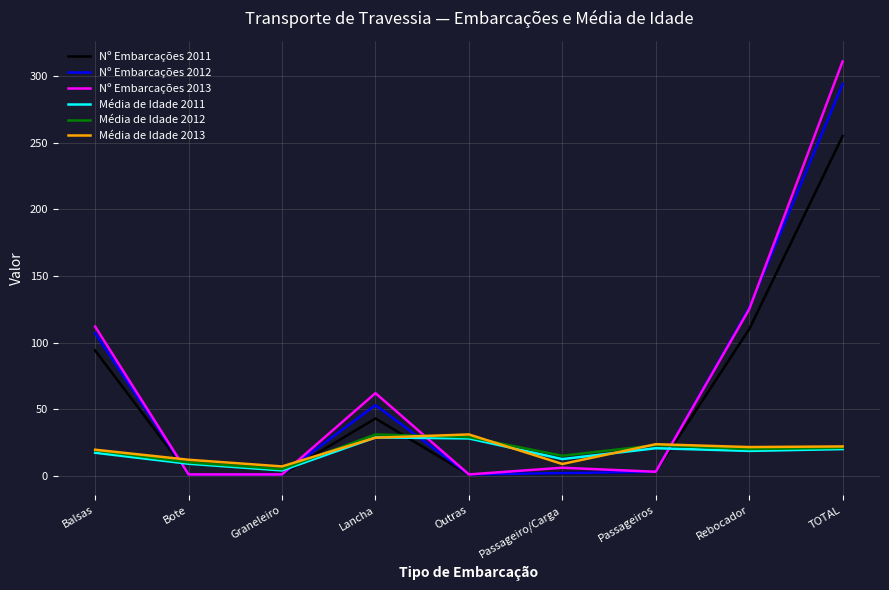

At which category is the sum across all series the highest?

TOTAL